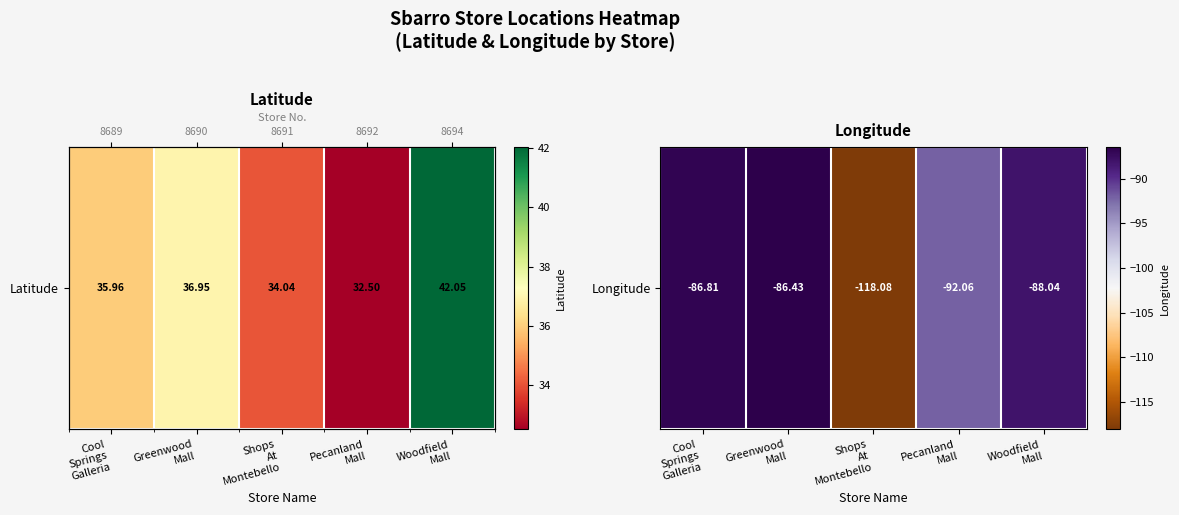

What is the difference between the values at Pecanland
Mall and Cool
Springs
Galleria?

5.2